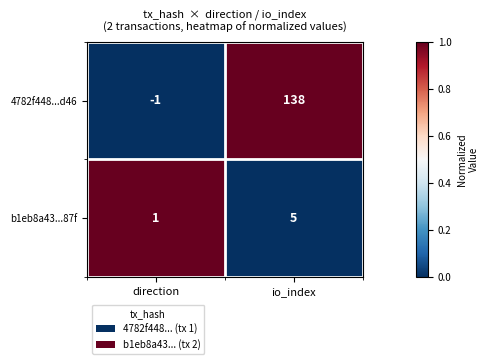

What is the total value across all series at io_index?

143